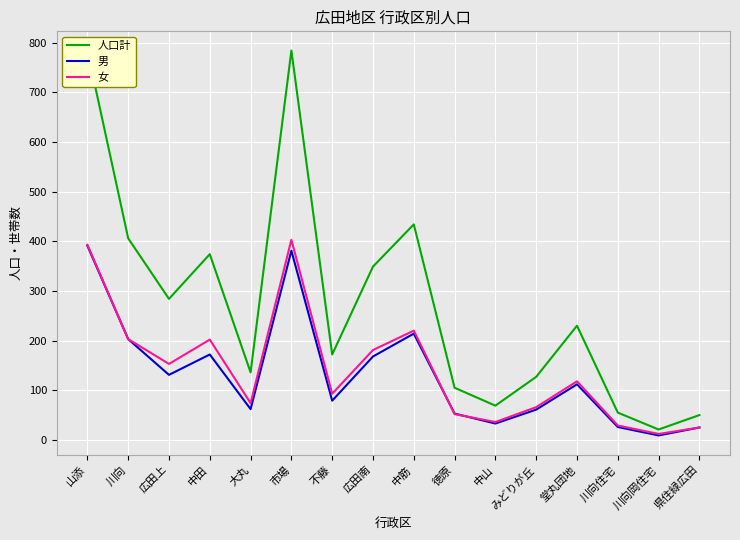

At which category is the sum across all series the highest?

山添